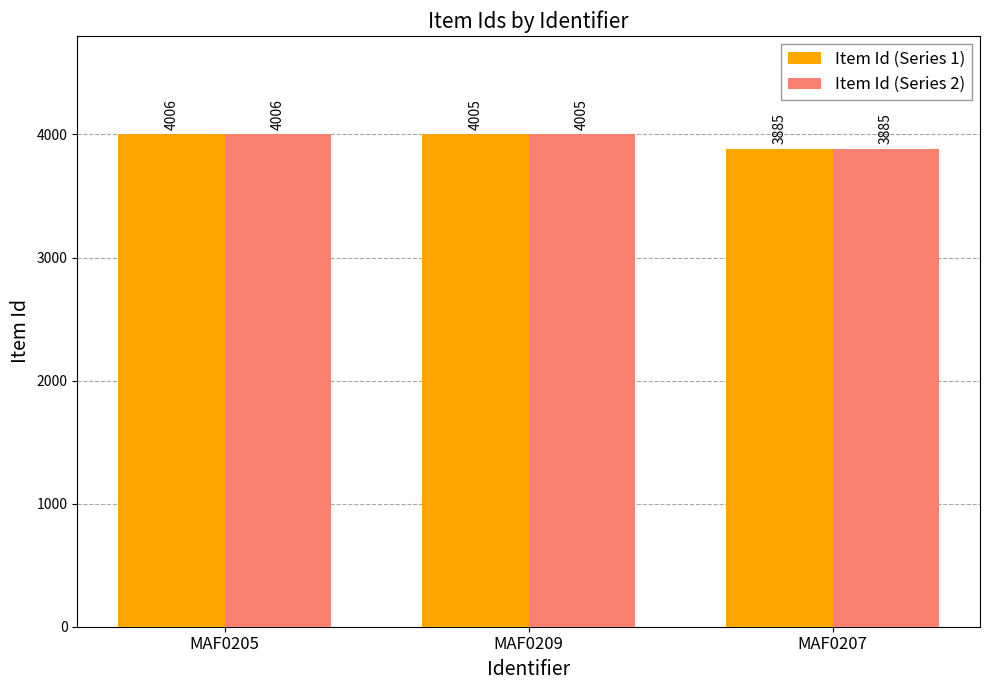

How many groups of bars are there?

3